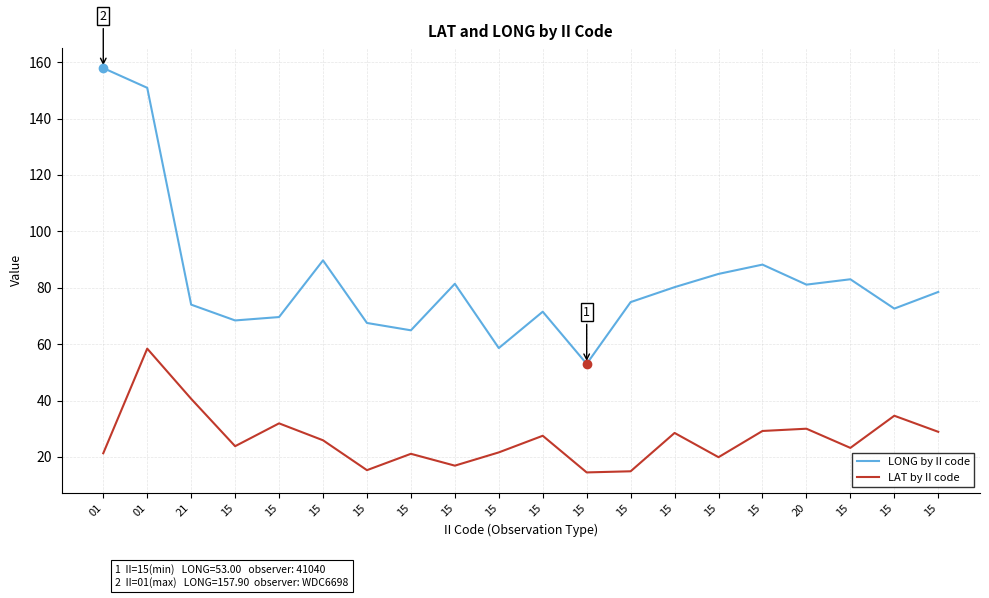

At which category does LONG by II code reach its first local valley?

15